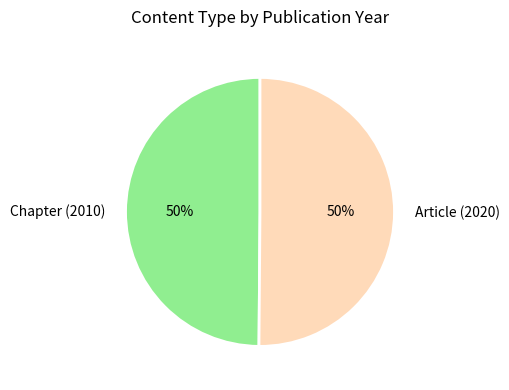

The Article (2020) slice represents 50% of the pie. True or false?

True